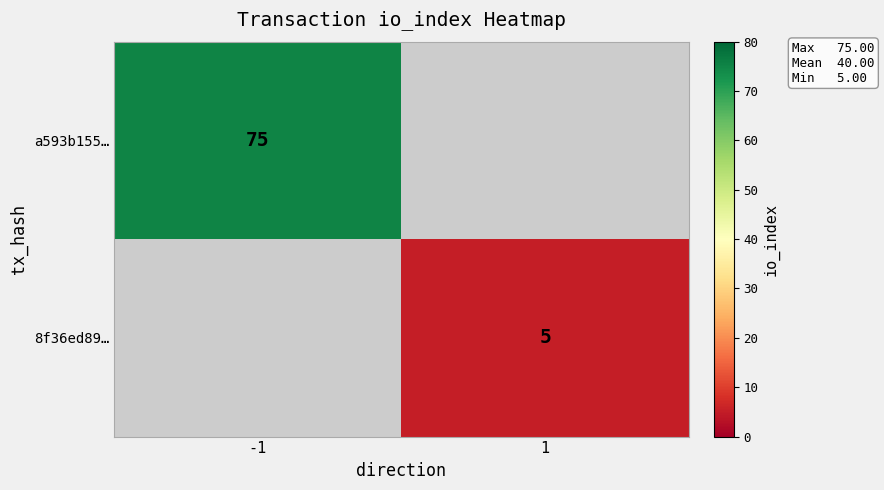

At how many categories does at least one series exceed 51?

1